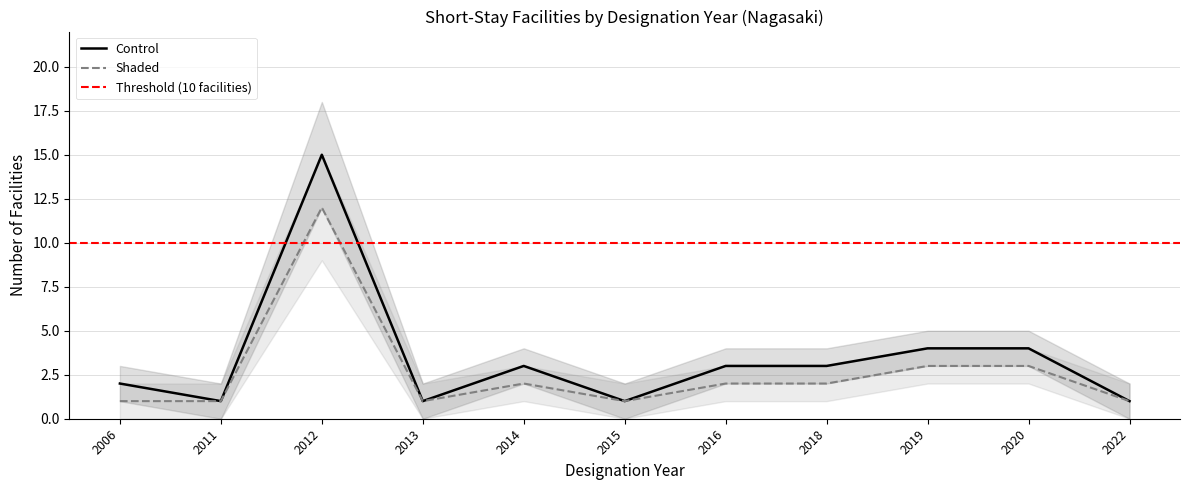

What is the value of the Control point at the 8th from the left?

3